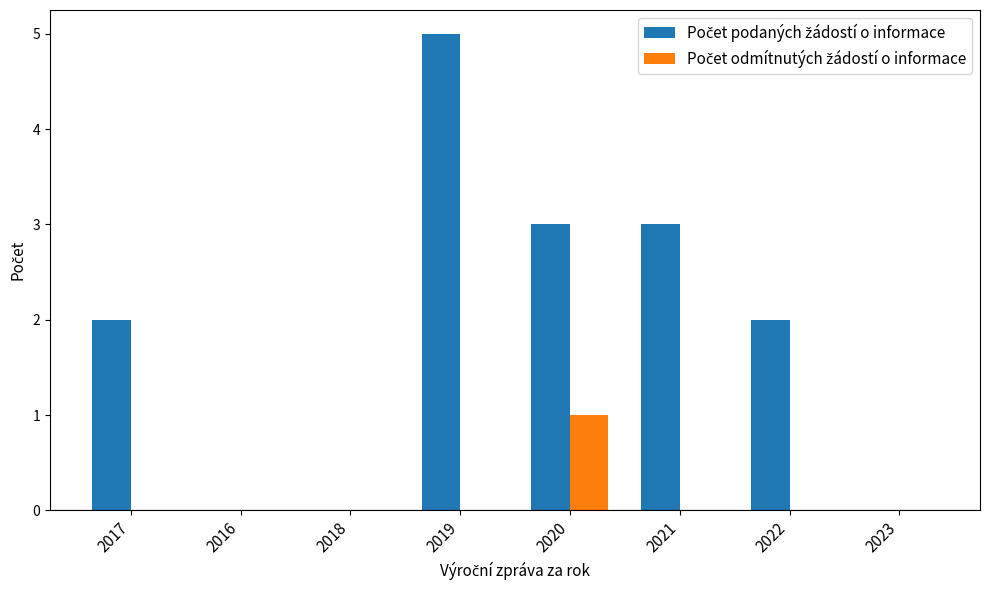

At which category does the chart reach its peak across all series?

2019